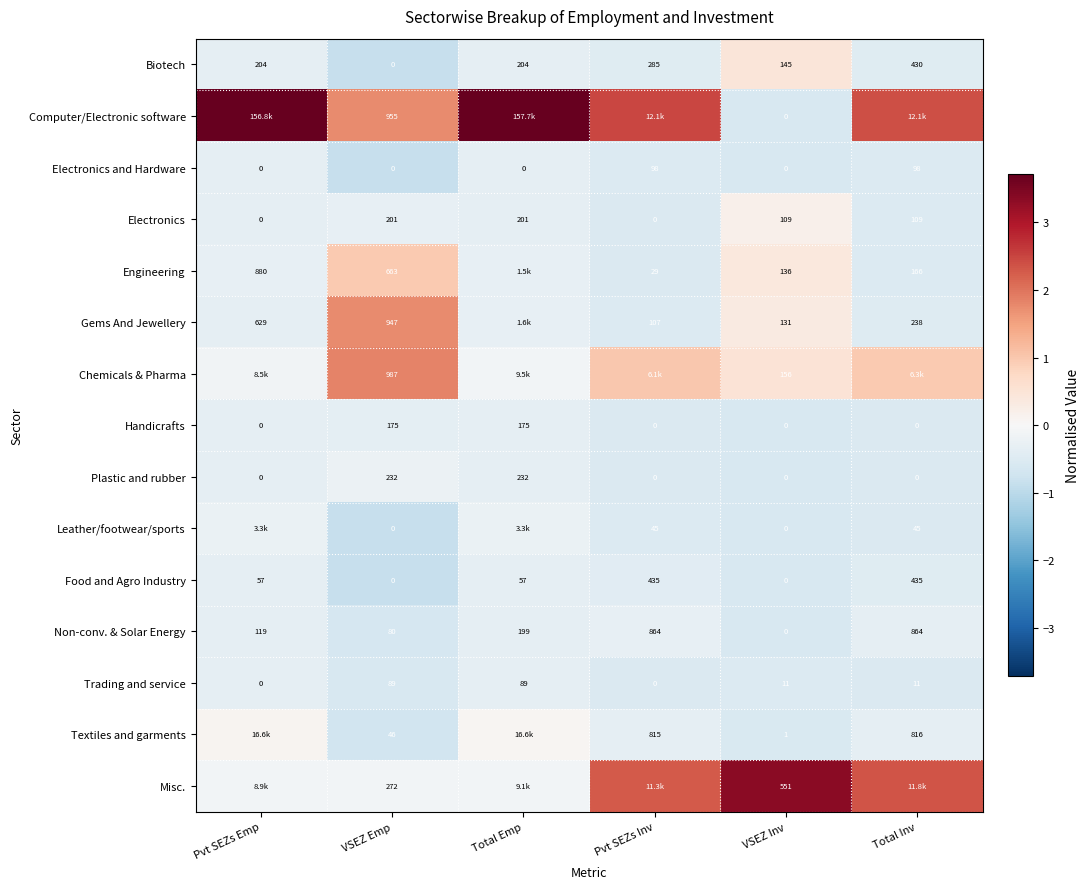

Where does the Trading and service series first go above 11?

VSEZ Emp